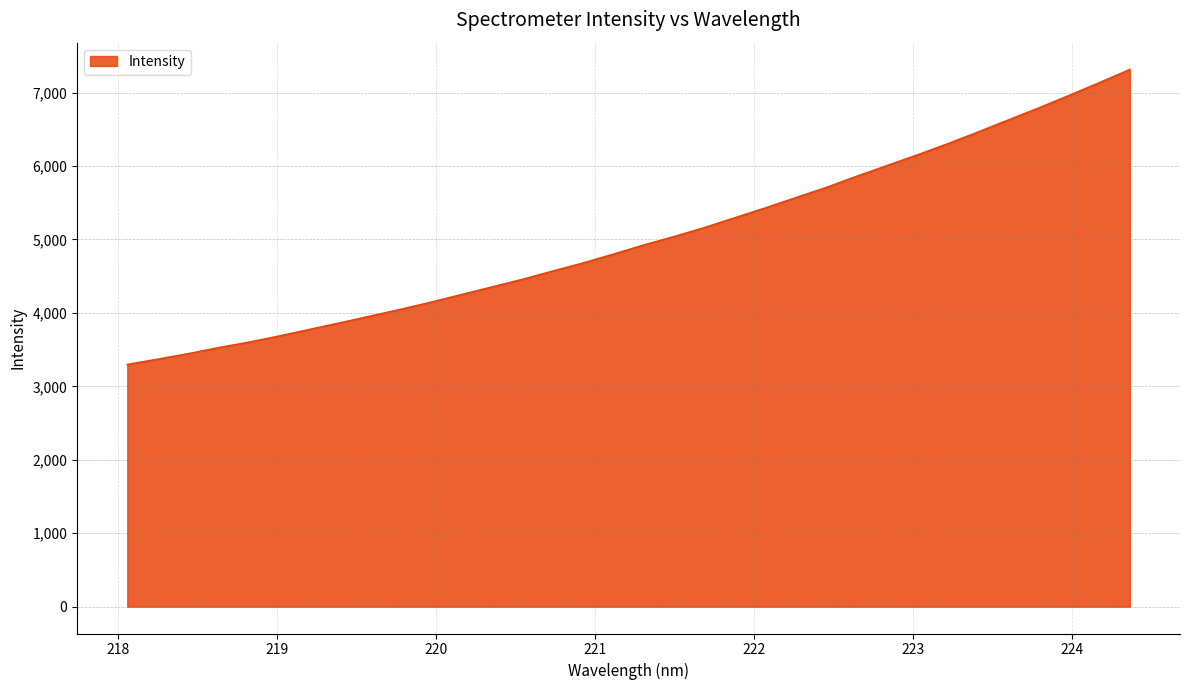

What is the average value?

5016.0